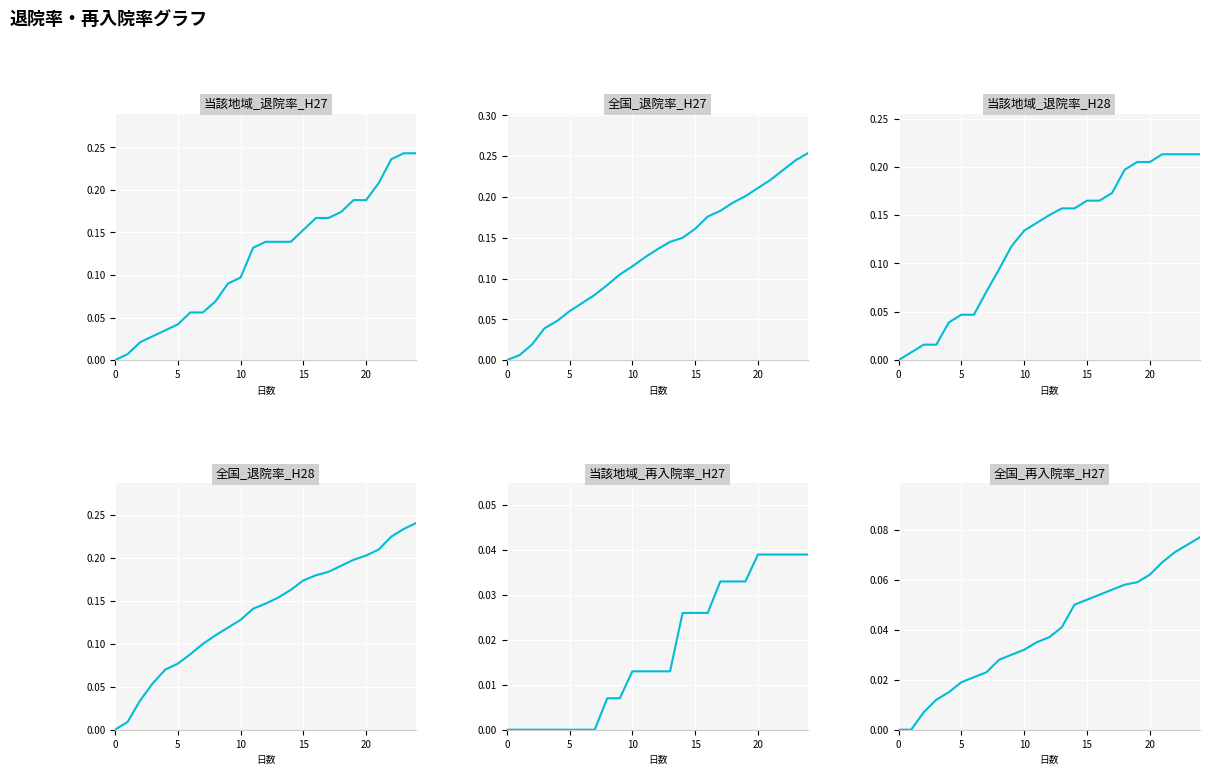

The 当該地域_再入院率_H27 series shows 0.0 at 5. True or false?

True